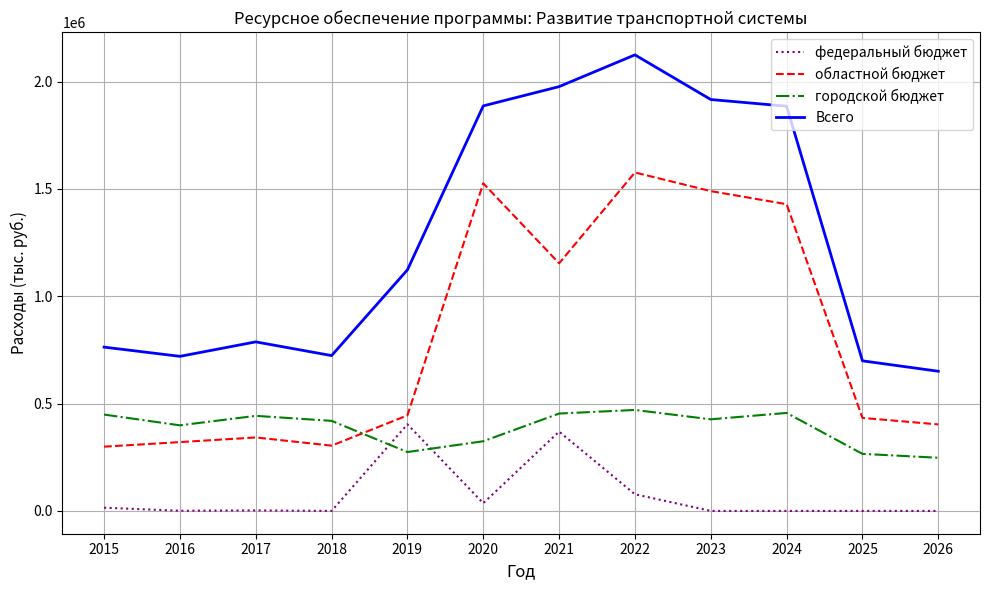

The value of городской бюджет at 2021 is 778024.5. True or false?

False